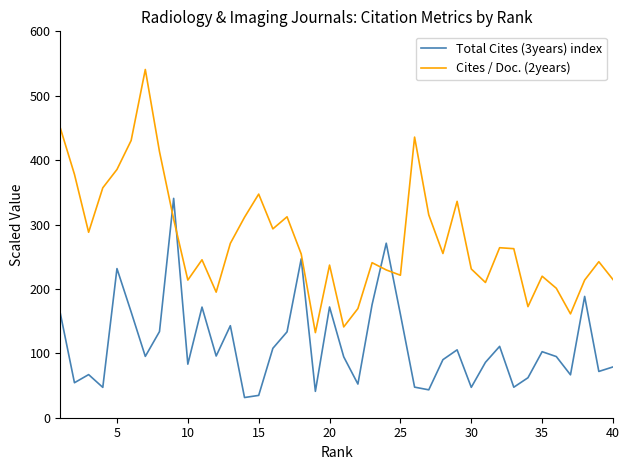

Does the chart have visible grid lines?

No